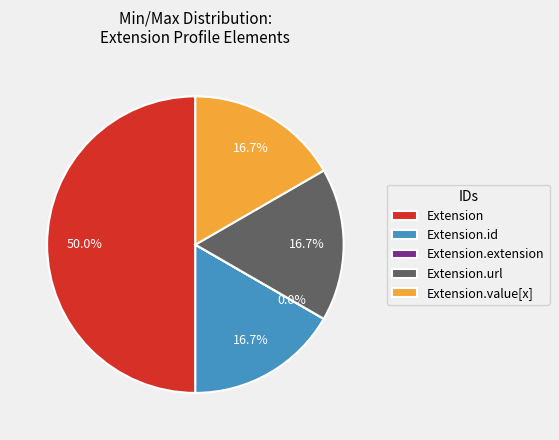

Does Extension.id represent more than half of the total?

No